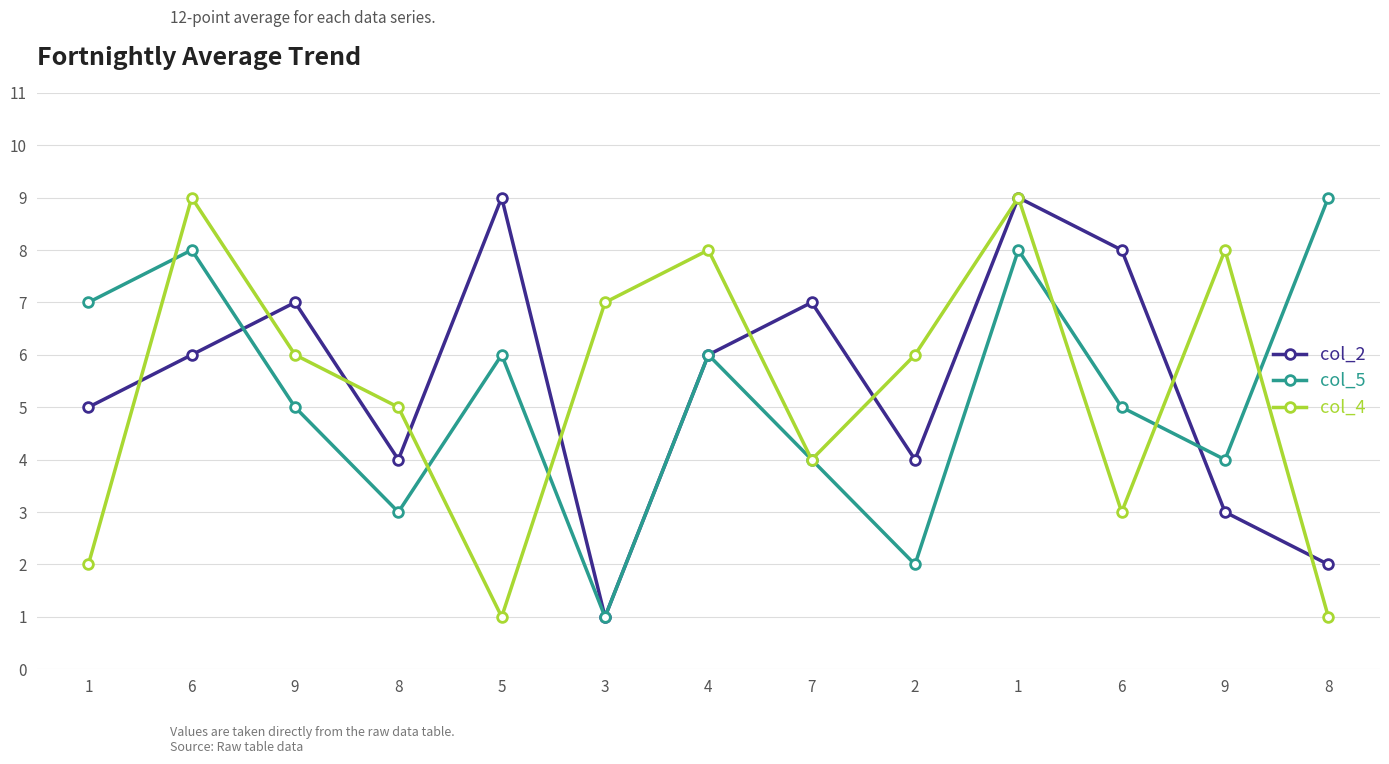

List the series in order of their peak value, lowest first.

col_2, col_5, col_4